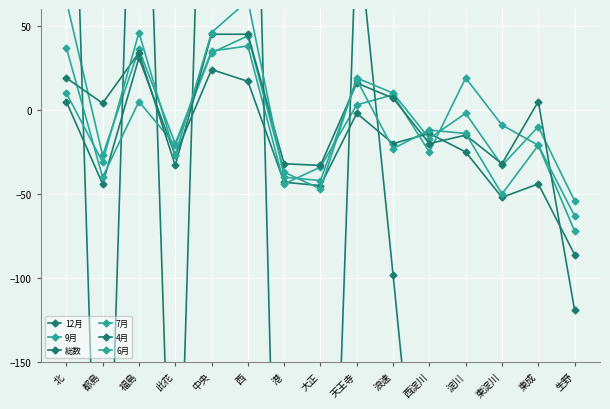

What is the value of the 6月 point at the 6th from the left?

65